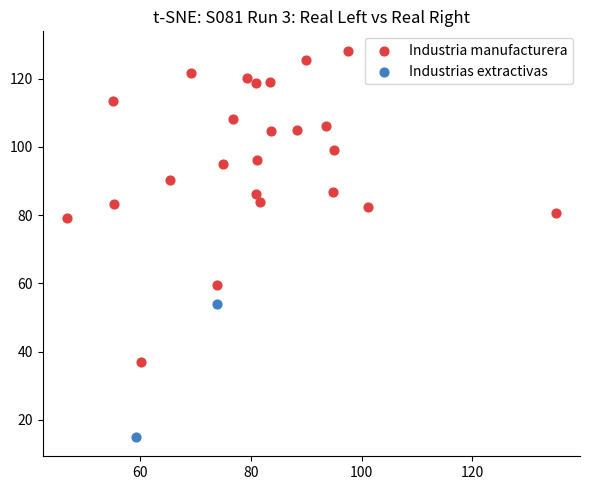

What are all the series names shown in the legend?

Industria manufacturera, Industrias extractivas